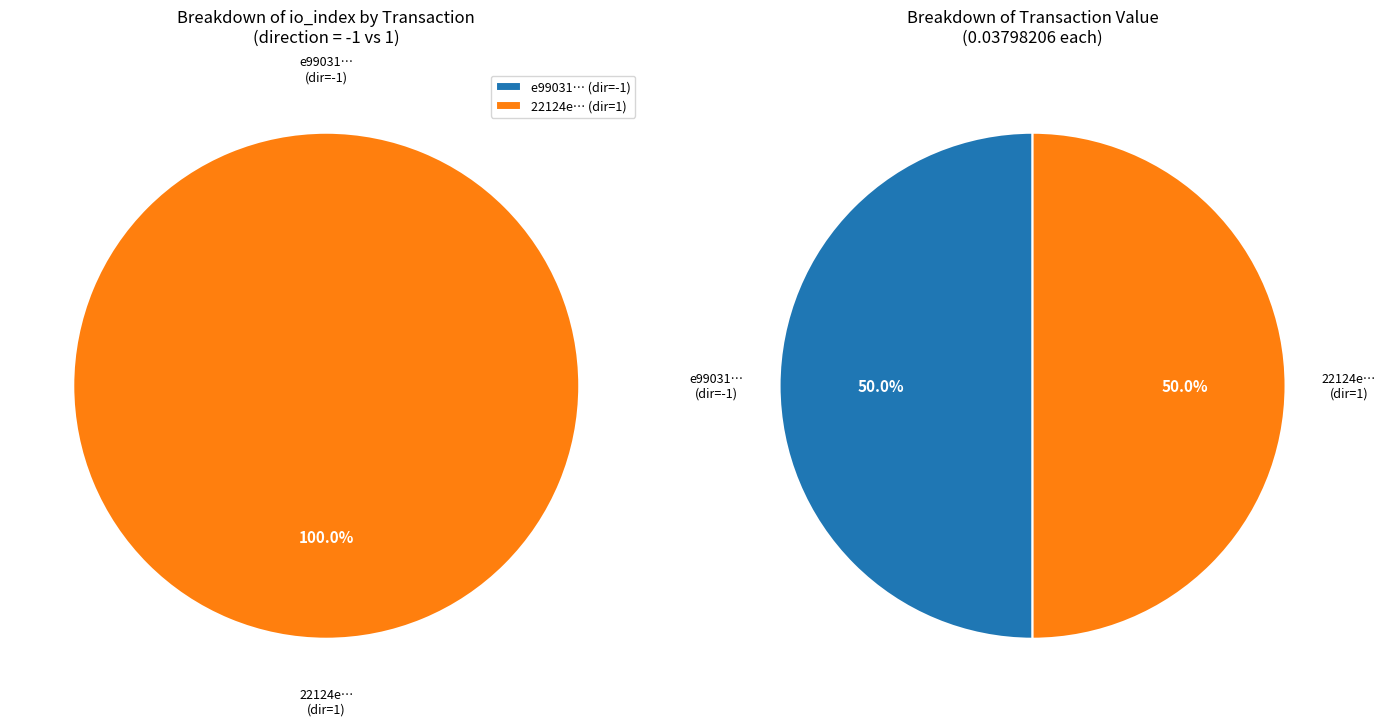

Do values_direction and 1 together represent more than half of the pie?

Yes